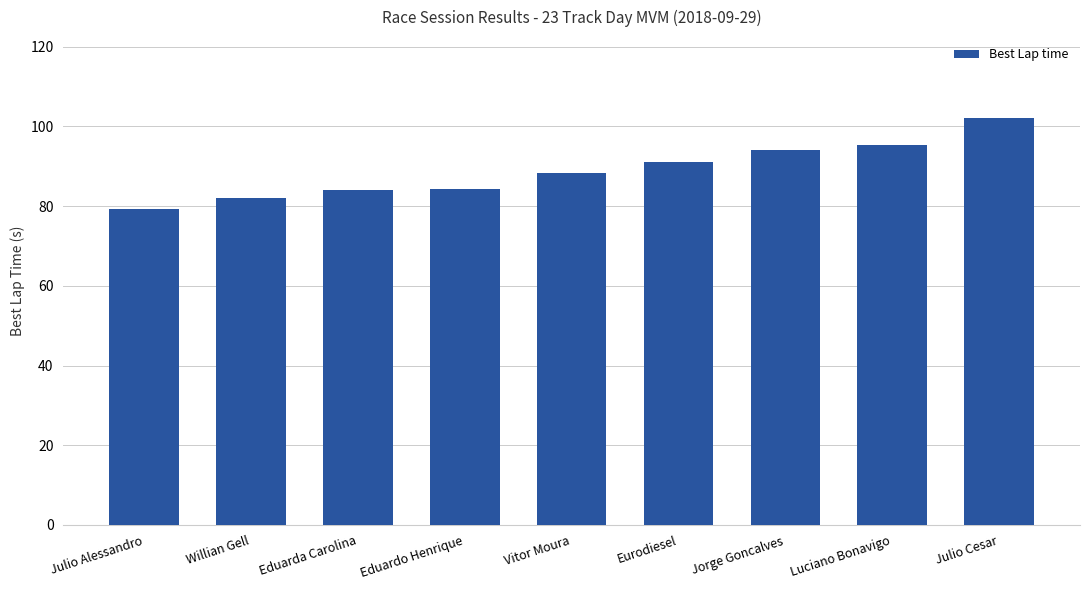

Between Julio Cesar and Julio Alessandro, which is larger?

Julio Cesar